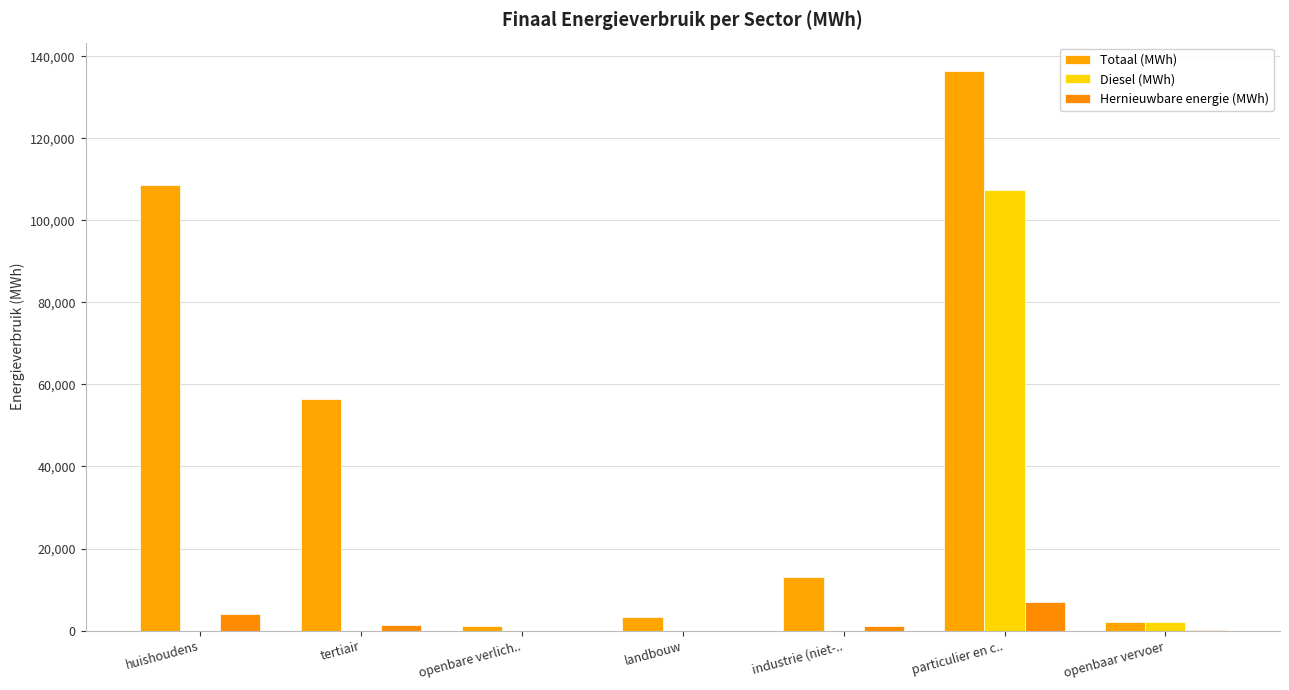

At which label is Diesel (MWh) closest to 53664?

openbaar vervoer